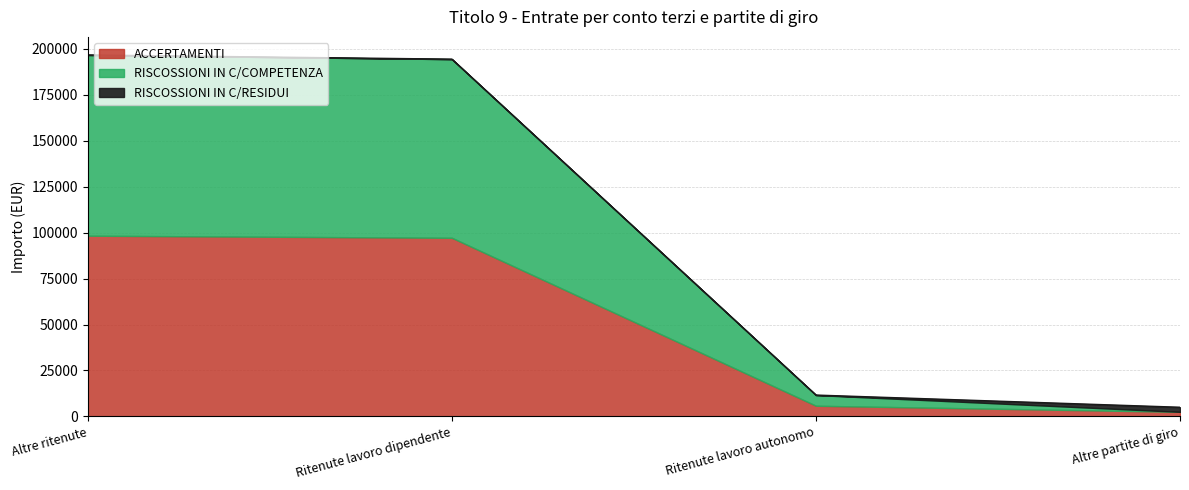

How many lines are shown in the chart?

3